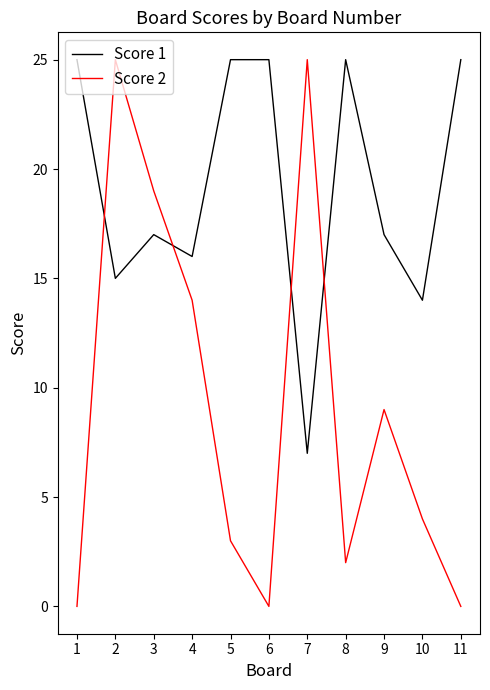

What is the difference between the second highest and second lowest values in the Score 1 series?

11